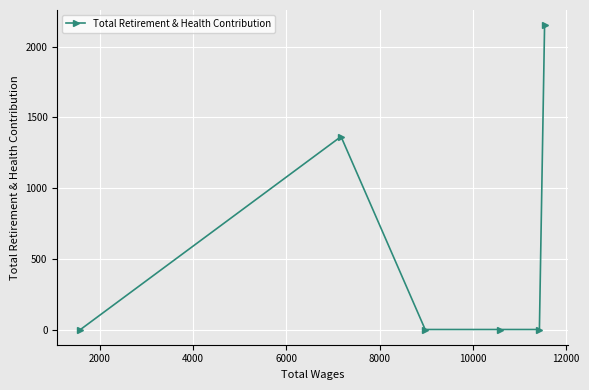

What is the difference between the maximum and minimum values?

2151